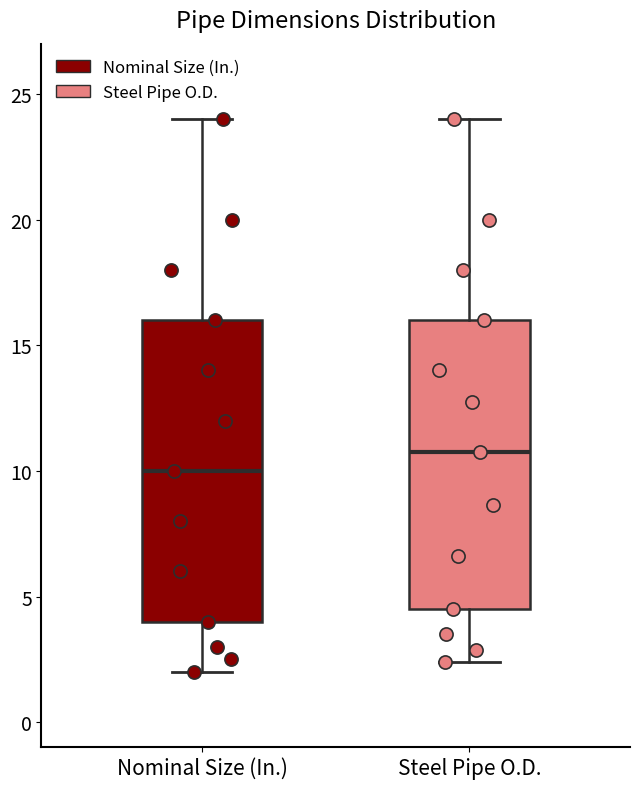

Reading left to right, read every box against the y-axis: the position of its median line, the range the box covers, and the ends of its whiskers. The values are not printed on the chart, so give them approximately, as read against the axis.

Nominal Size (In.): median 10.0, box 4.0 to 16.0, whiskers 2.0 to 24.0
Steel Pipe O.D.: median 11.0, box 4.5 to 16.0, whiskers 2.5 to 24.0